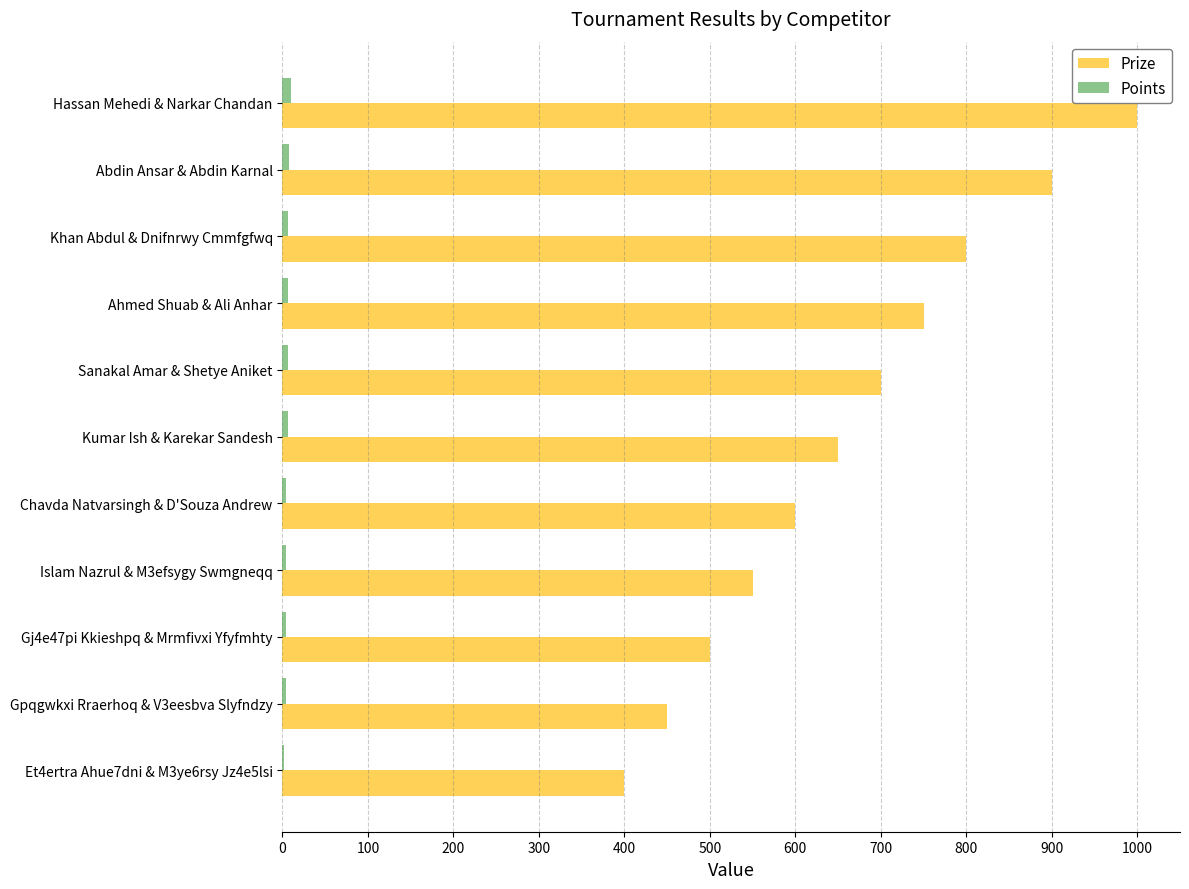

At which label is Prize closest to 700?

Sanakal Amar & Shetye Aniket